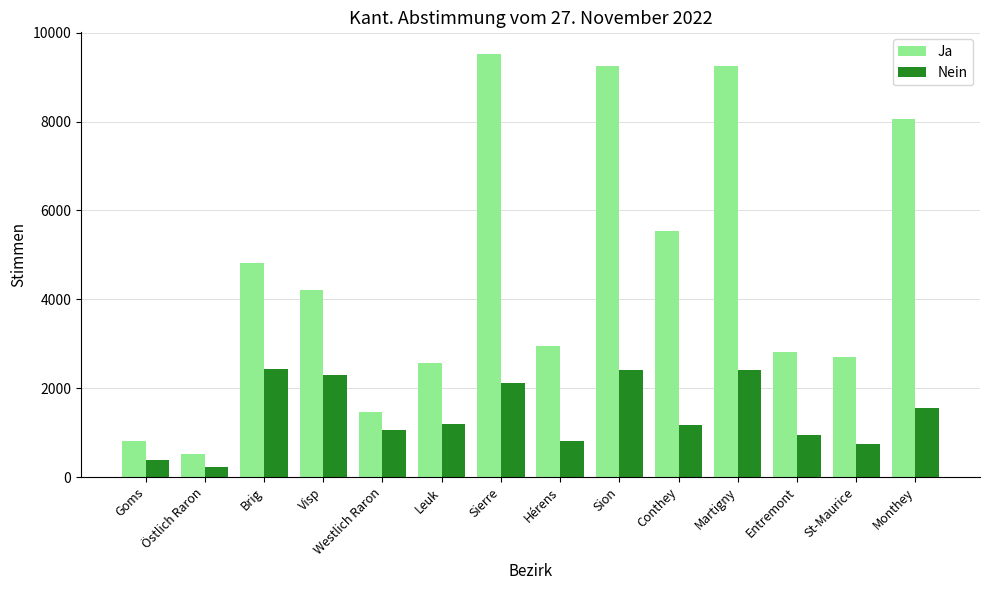

What is the total value across all series at Leuk?

3760